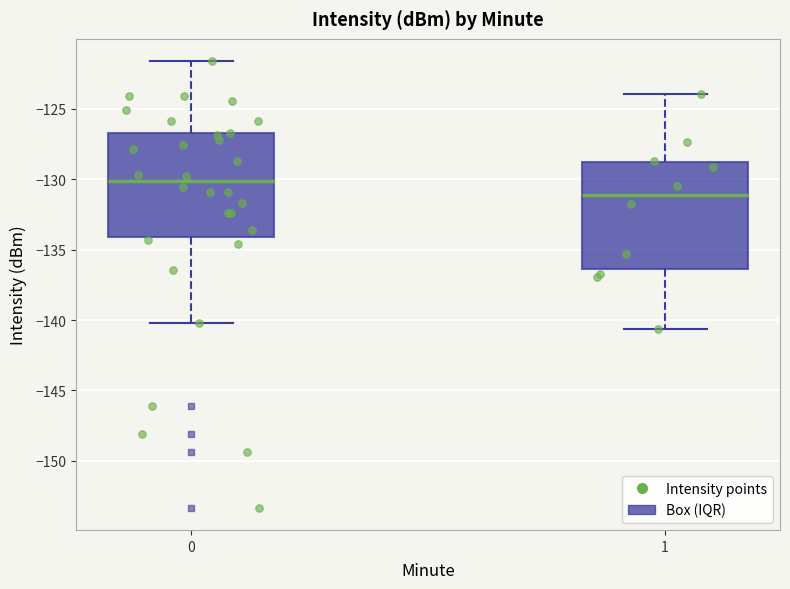

Reading left to right, transcribe this box plot: for each box, give where its median line is, the range the box spans, and where its two whiskers end, as read against the y-axis. The values are not printed on the chart, so give them approximately, as read against the axis.

0: median -130.0, box -134.0 to -126.5, whiskers -140.0 to -121.5
1: median -131.0, box -136.5 to -129.0, whiskers -140.5 to -124.0